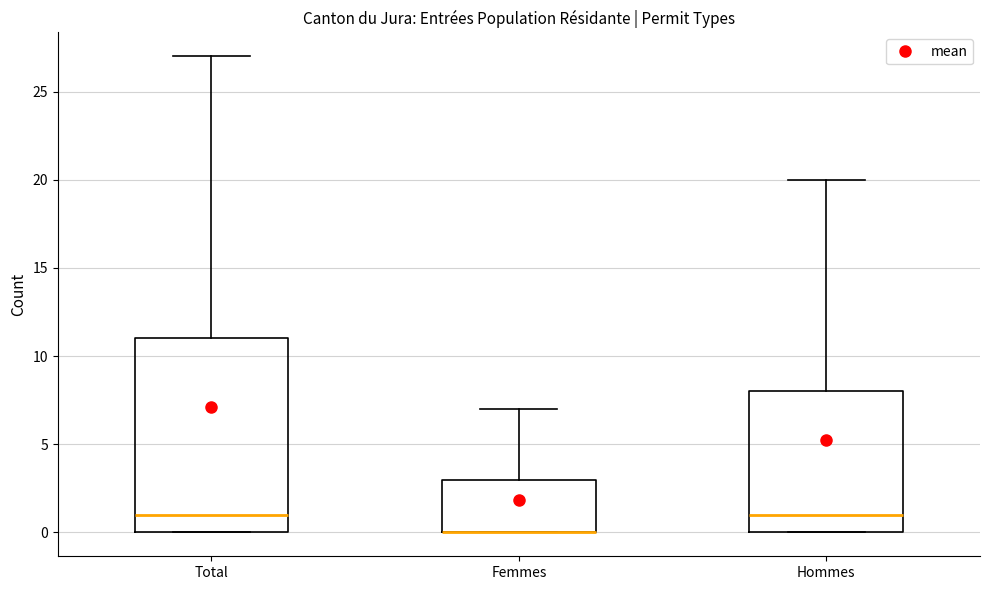

Comparing the boxes themselves (not the whiskers), which one is the tallest?

Total